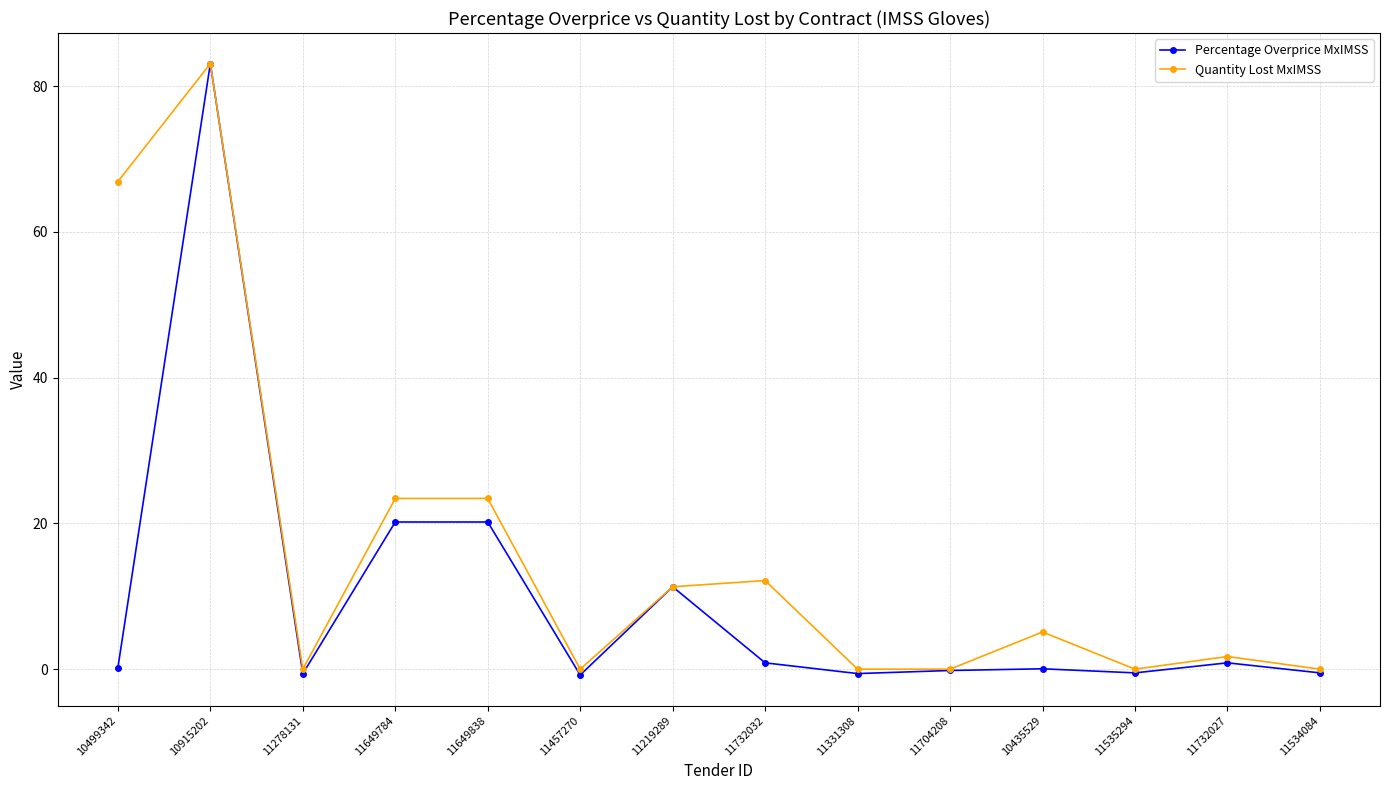

Which series has the largest total across all categories?

Quantity Lost MxIMSS